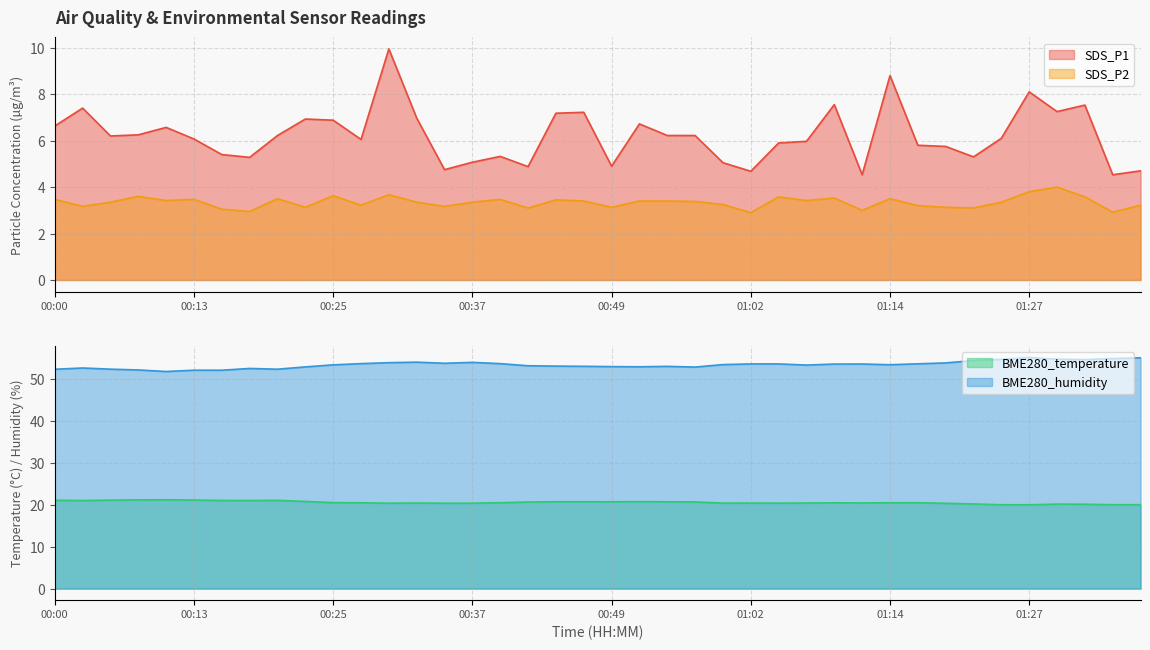

Reading left to right, list all the values displayed in this chart.

SDS_P1: 00:00=6.6	00:03=7.4	00:05=6.2	00:08=6.2	00:10=6.6	00:13=6.1	00:15=5.4	00:18=5.3	00:20=6.2	00:22=6.9	00:25=6.9	00:27=6.0	00:30=9.9	00:32=7.0	00:35=4.8	00:37=5.1	00:40=5.3	00:42=4.9	00:45=7.2	00:47=7.2	00:49=4.9	00:52=6.7	00:54=6.2	00:57=6.2	00:59=5.0	01:02=4.7	01:04=5.9	01:07=6.0	01:09=7.5	01:12=4.5	01:14=8.8	01:17=5.8	01:19=5.8	01:22=5.3	01:24=6.1	01:27=8.1	01:29=7.2	01:32=7.5	01:34=4.5	01:37=4.7
SDS_P2: 00:00=3.5	00:03=3.2	00:05=3.4	00:08=3.6	00:10=3.4	00:13=3.5	00:15=3.0	00:18=3.0	00:20=3.5	00:22=3.1	00:25=3.6	00:27=3.2	00:30=3.7	00:32=3.4	00:35=3.2	00:37=3.4	00:40=3.5	00:42=3.1	00:45=3.5	00:47=3.4	00:49=3.1	00:52=3.4	00:54=3.4	00:57=3.4	00:59=3.2	01:02=2.9	01:04=3.6	01:07=3.4	01:09=3.5	01:12=3.0	01:14=3.5	01:17=3.2	01:19=3.1	01:22=3.1	01:24=3.4	01:27=3.8	01:29=4.0	01:32=3.6	01:34=2.9	01:37=3.2
BME280_temperature: 00:00=21.1	00:03=21.1	00:05=21.1	00:08=21.2	00:10=21.2	00:13=21.2	00:15=21.1	00:18=21.1	00:20=21.1	00:22=20.8	00:25=20.6	00:27=20.5	00:30=20.4	00:32=20.4	00:35=20.4	00:37=20.4	00:40=20.5	00:42=20.7	00:45=20.8	00:47=20.8	00:49=20.8	00:52=20.8	00:54=20.8	00:57=20.7	00:59=20.4	01:02=20.4	01:04=20.4	01:07=20.4	01:09=20.5	01:12=20.5	01:14=20.5	01:17=20.5	01:19=20.4	01:22=20.2	01:24=20.0	01:27=20.0	01:29=20.2	01:32=20.2	01:34=20.1	01:37=20.1
BME280_humidity: 00:00=52.4	00:03=52.7	00:05=52.4	00:08=52.2	00:10=51.9	00:13=52.2	00:15=52.2	00:18=52.6	00:20=52.4	00:22=53.0	00:25=53.5	00:27=53.8	00:30=54.0	00:32=54.1	00:35=53.9	00:37=54.1	00:40=53.8	00:42=53.2	00:45=53.2	00:47=53.1	00:49=53.0	00:52=53.0	00:54=53.1	00:57=52.9	00:59=53.5	01:02=53.7	01:04=53.7	01:07=53.4	01:09=53.7	01:12=53.7	01:14=53.5	01:17=53.7	01:19=53.9	01:22=54.5	01:24=54.8	01:27=55.2	01:29=54.8	01:32=54.7	01:34=55.0	01:37=55.1